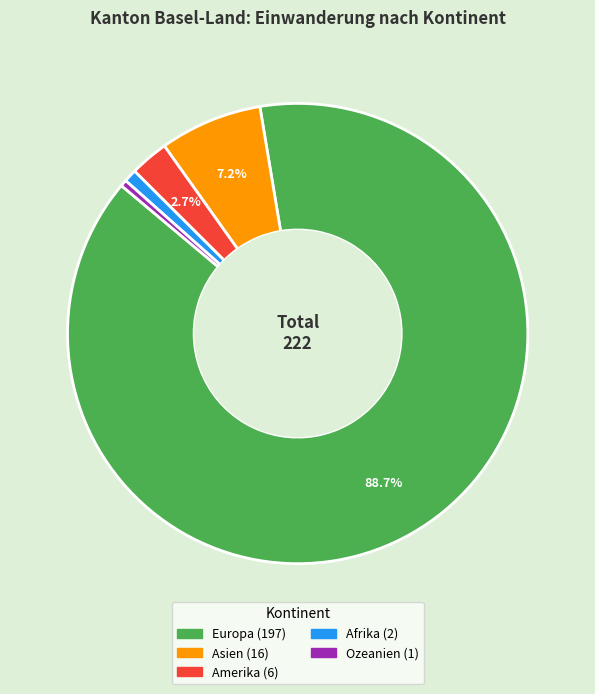

Is there any slice that represents more than half of the pie?

Yes